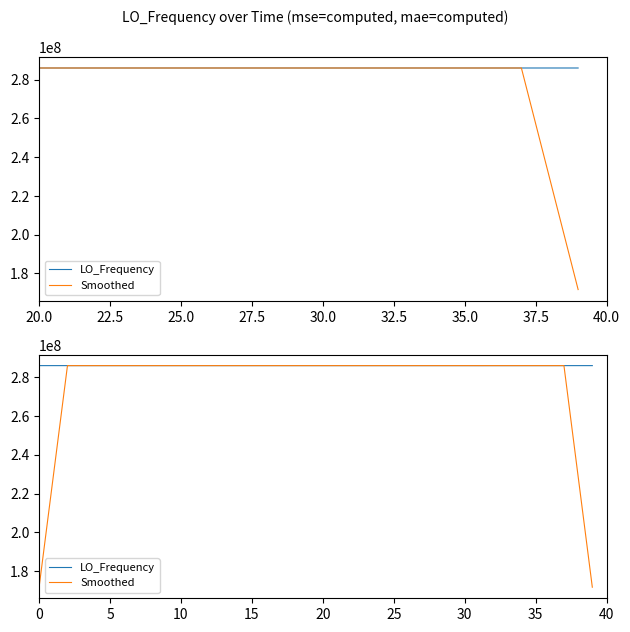

How many distinct data groups are displayed?

2